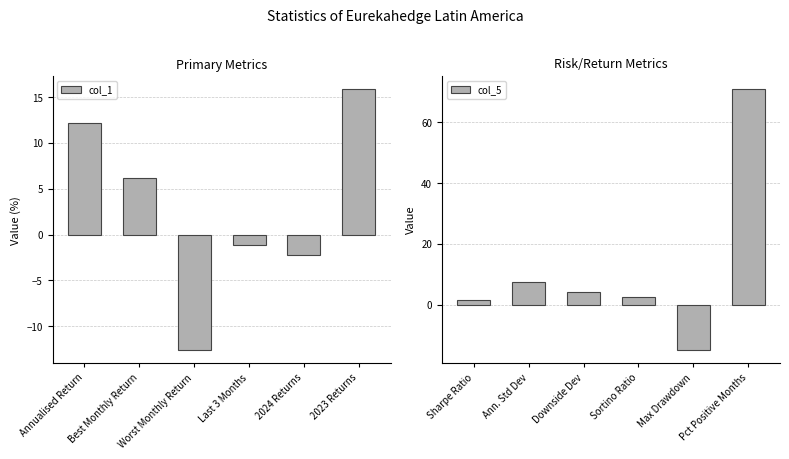

Rank the series by their maximum value, from lowest to highest.

col_1, col_5